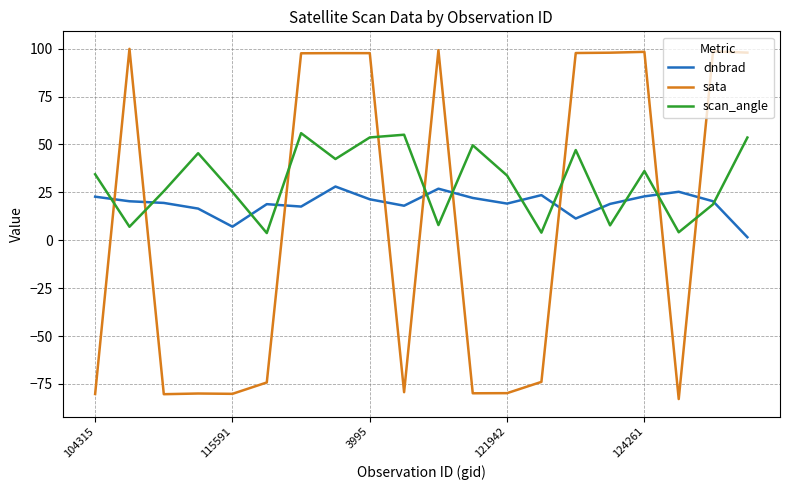

Rank the series by their maximum value, from lowest to highest.

dnbrad, scan_angle, sata